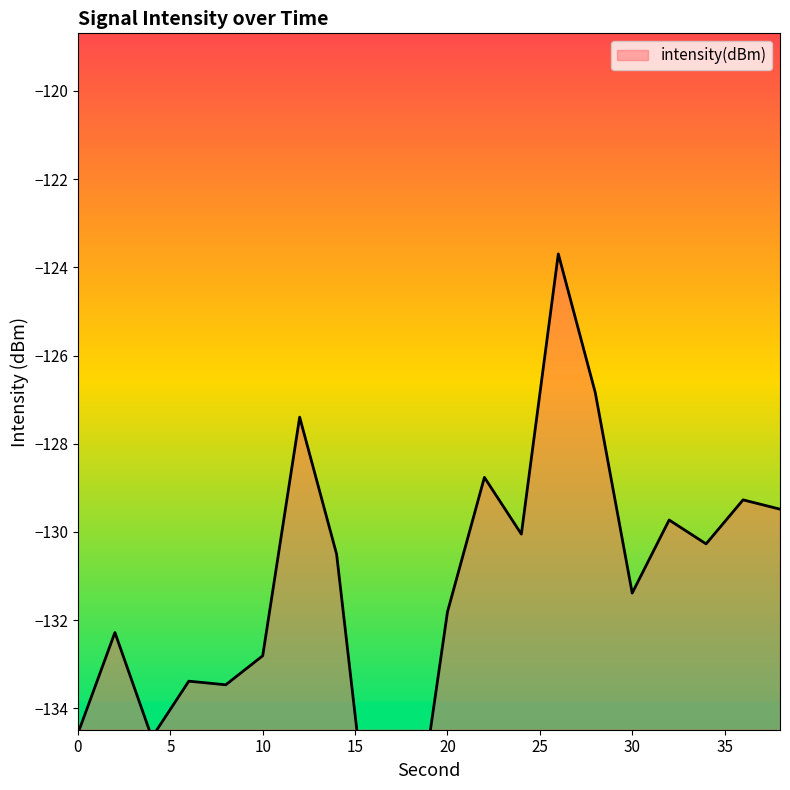

How many series are shown in this chart?

1